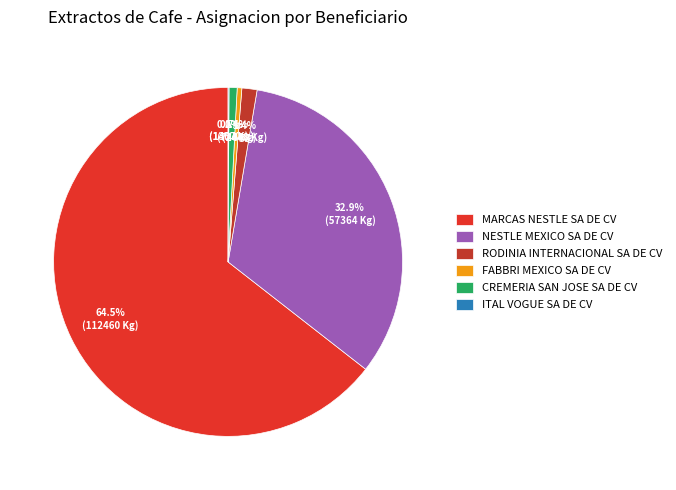

Does MARCAS NESTLE SA DE CV represent more than half of the total?

Yes